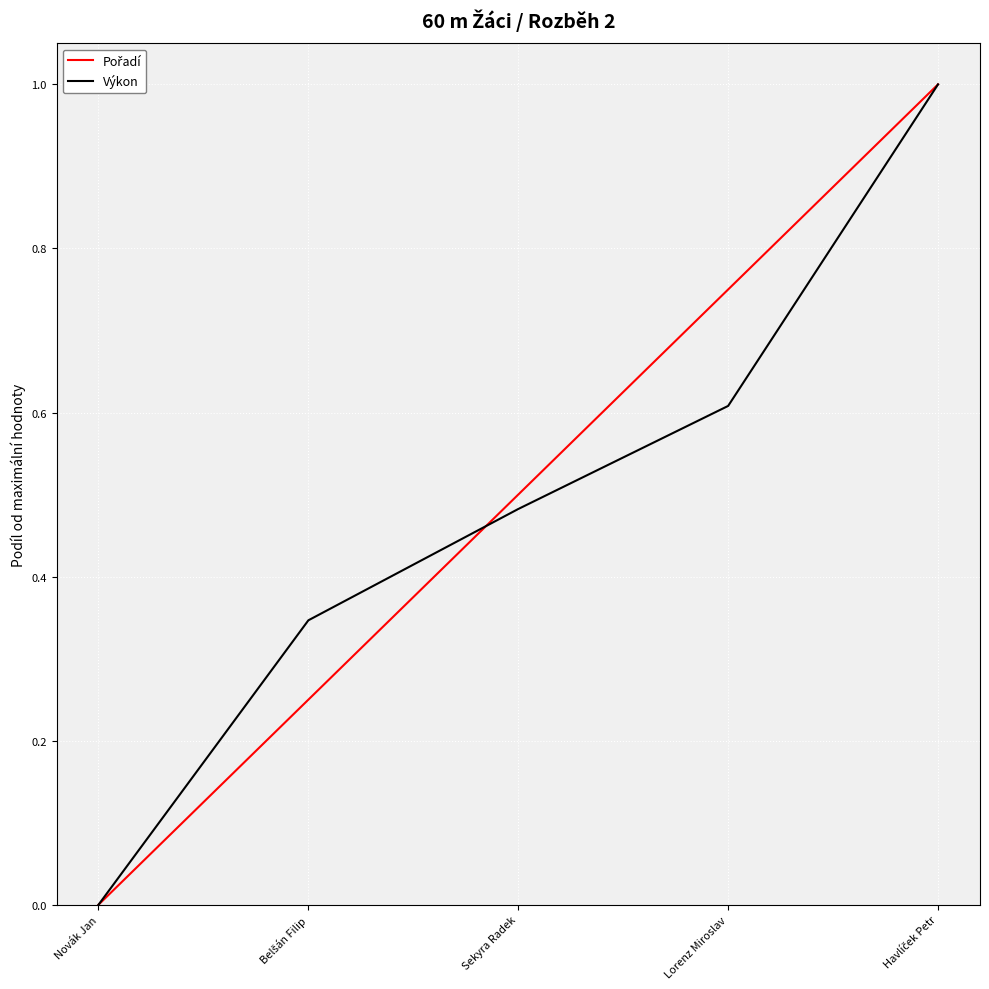

True or false: Výkon has a value of 0.5 at Sekyra Radek.

True